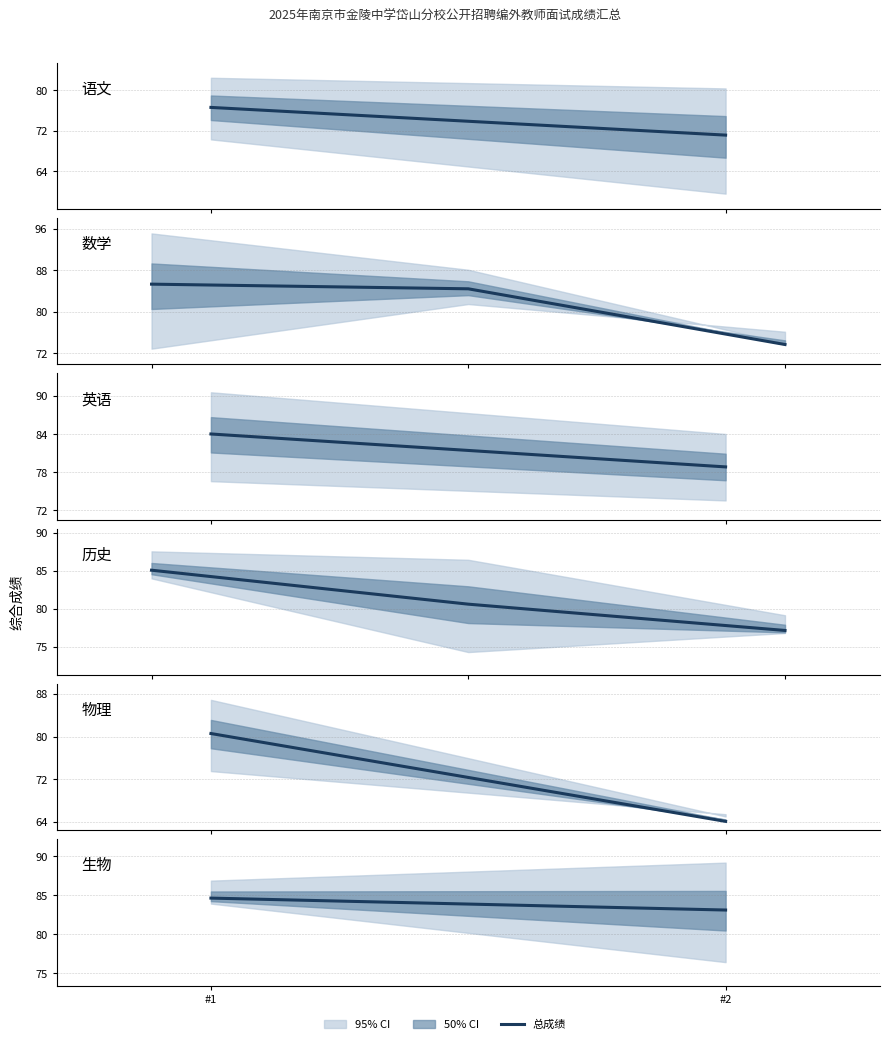

What is the difference between the maximum and minimum values?

1.5